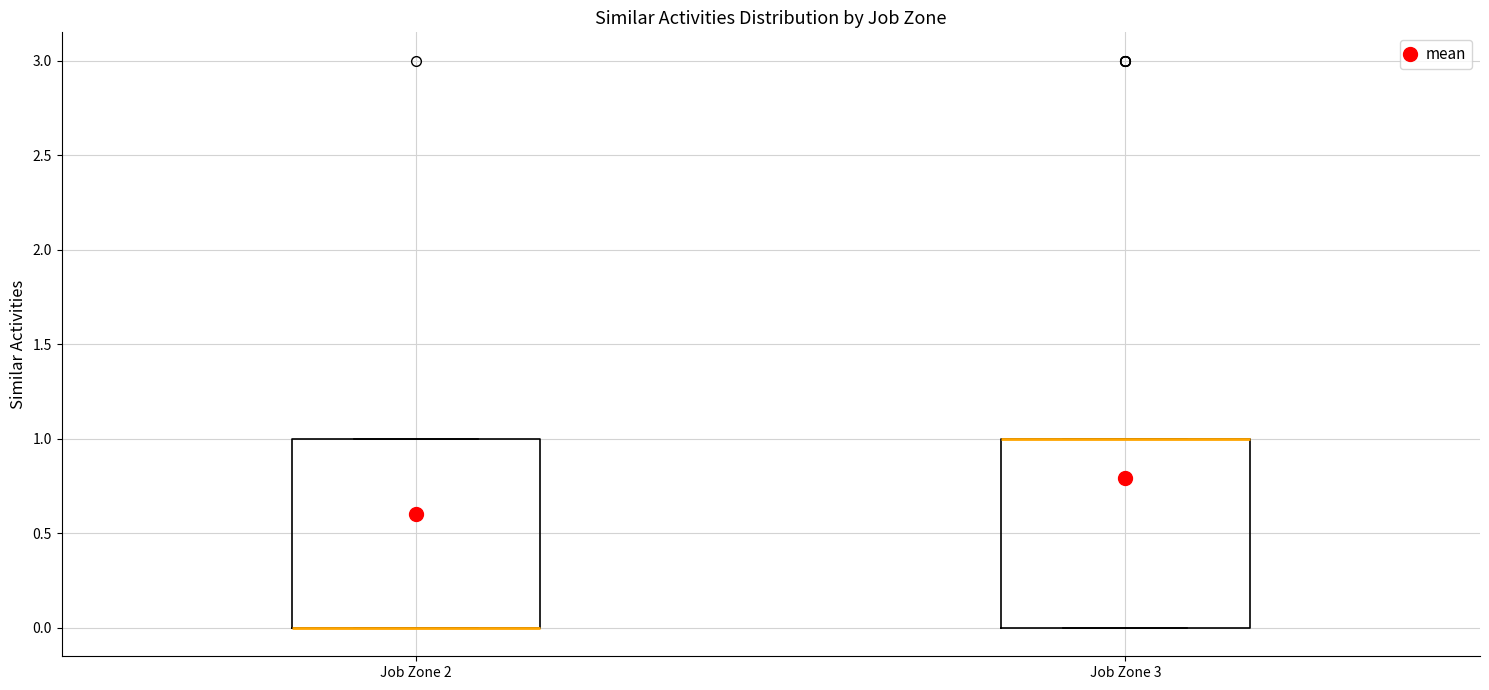

Reading left to right, read every box against the y-axis: the position of its median line, the range the box covers, and the ends of its whiskers. The values are not printed on the chart, so give them approximately, as read against the axis.

Job Zone 2: median 0 (drawn on the box's lower edge), box 0 to 1, whiskers 0 to 1
Job Zone 3: median 1 (drawn on the box's upper edge), box 0 to 1, whiskers 0 to 1